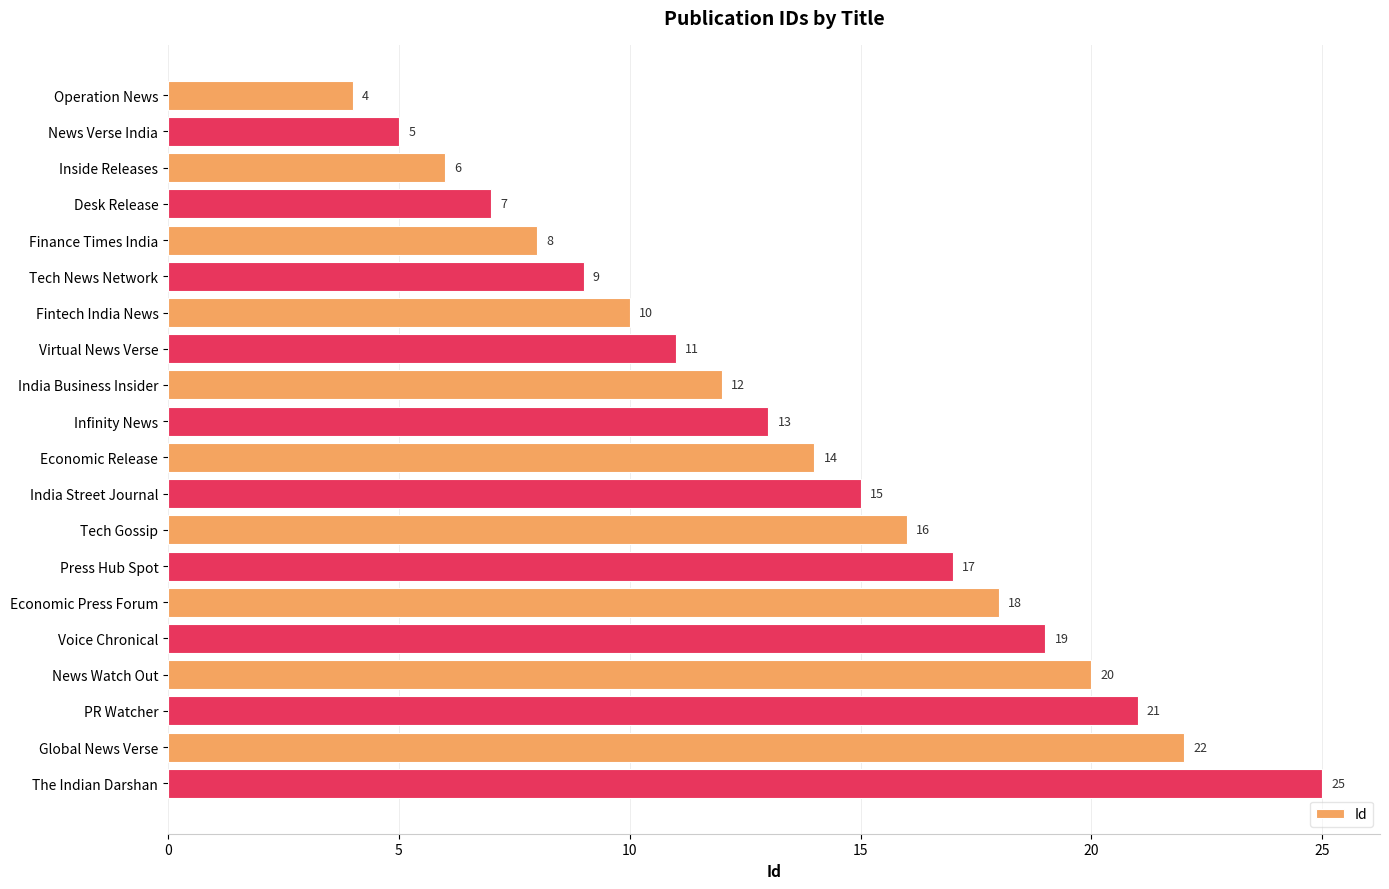

What value does the data have at Tech Gossip, to the nearest 5?

15